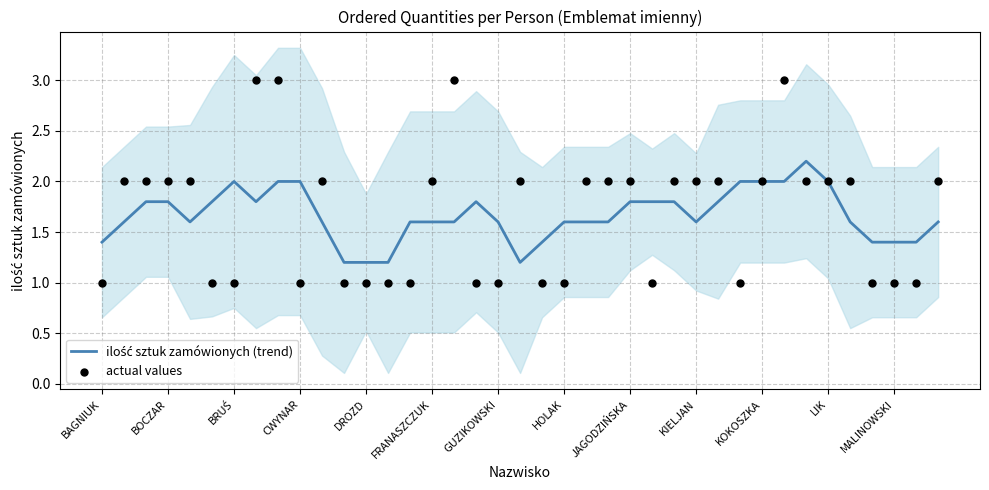

Which series has the largest Y range (max minus min)?

actual values